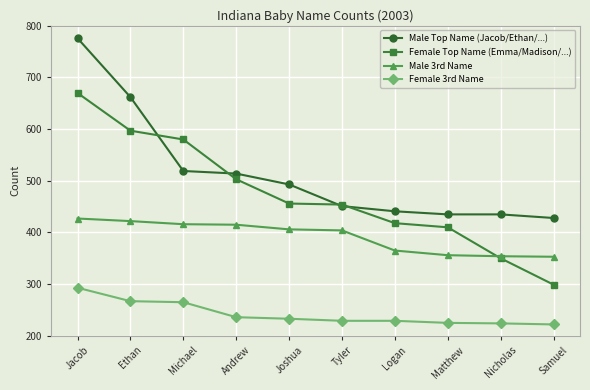

What is the difference between the maximum and second lowest values in the Male Top Name (Jacob/Ethan/...) series?

341